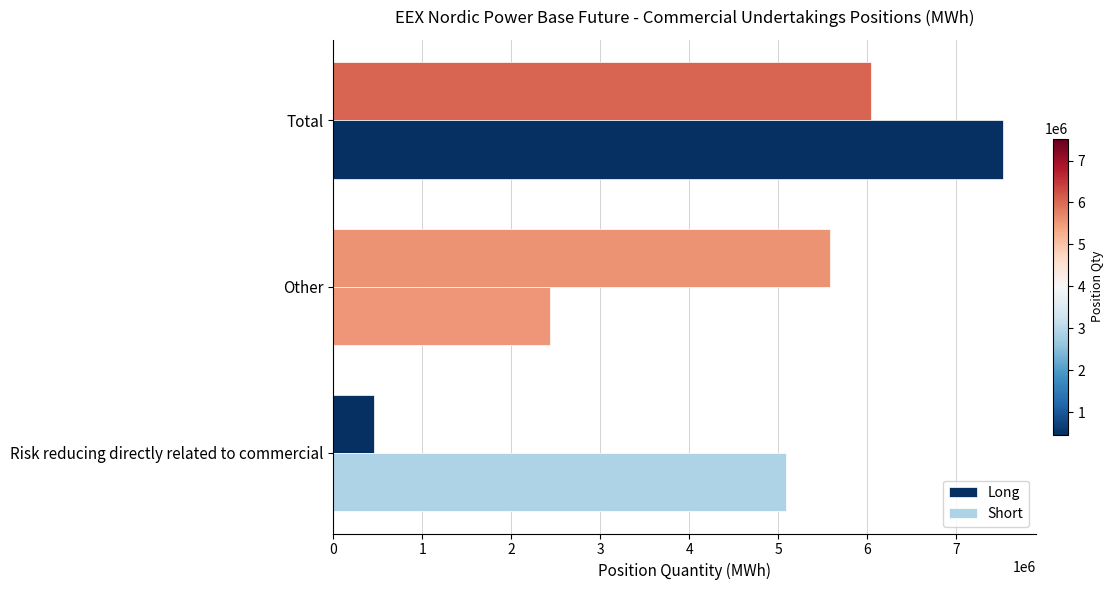

How many distinct data groups are displayed?

2